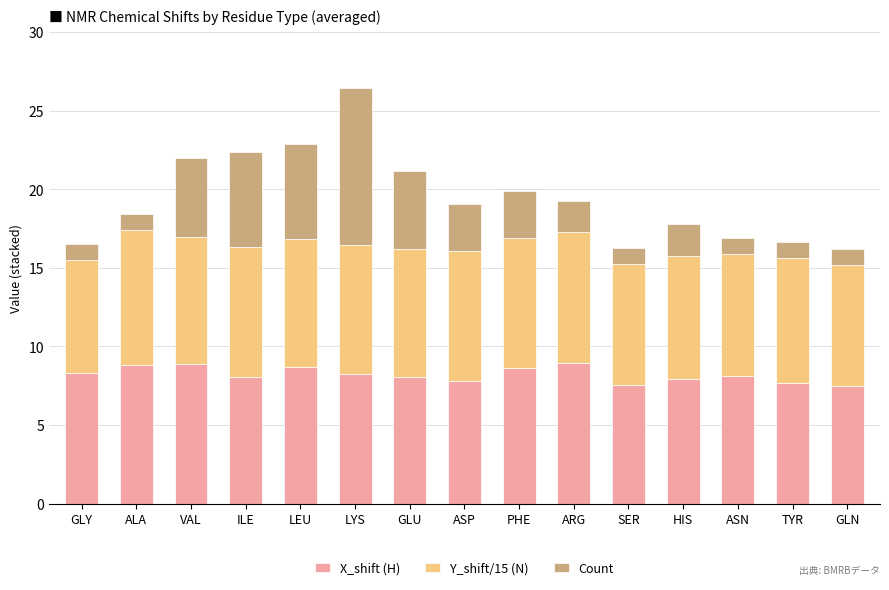

What is the lowest value of the X_shift (H) series?

7.5